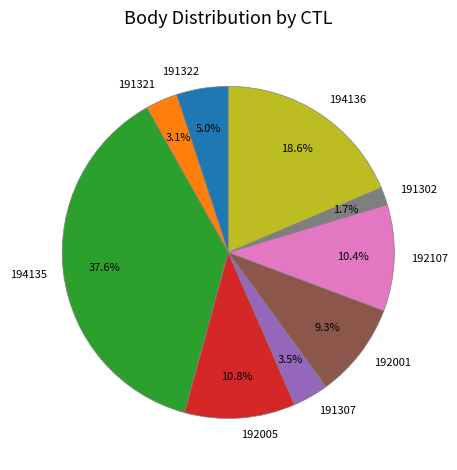

What percentage is the 194135 slice, to the nearest percent?

38%